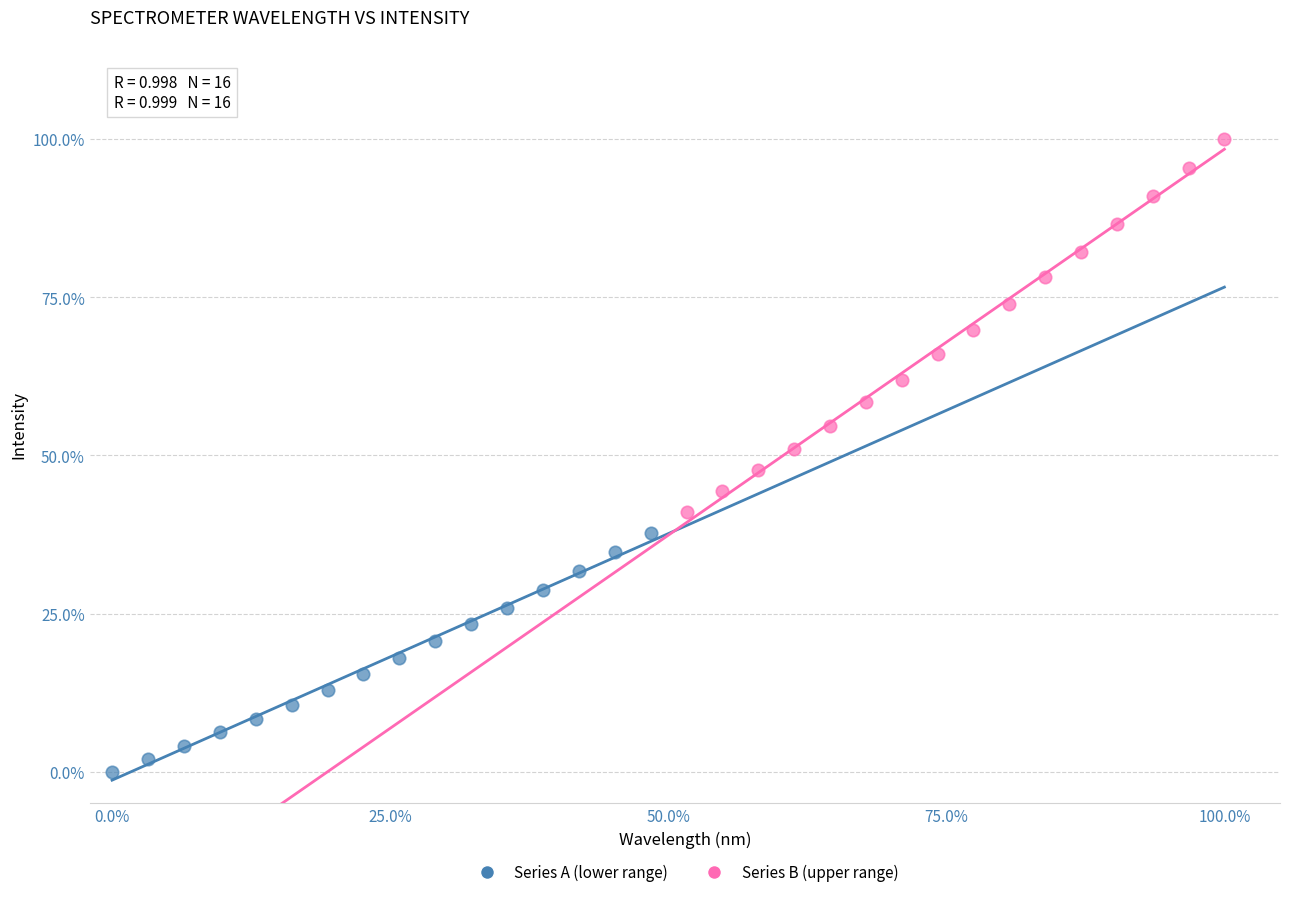

Which series has the largest Y range (max minus min)?

Series B (upper range)